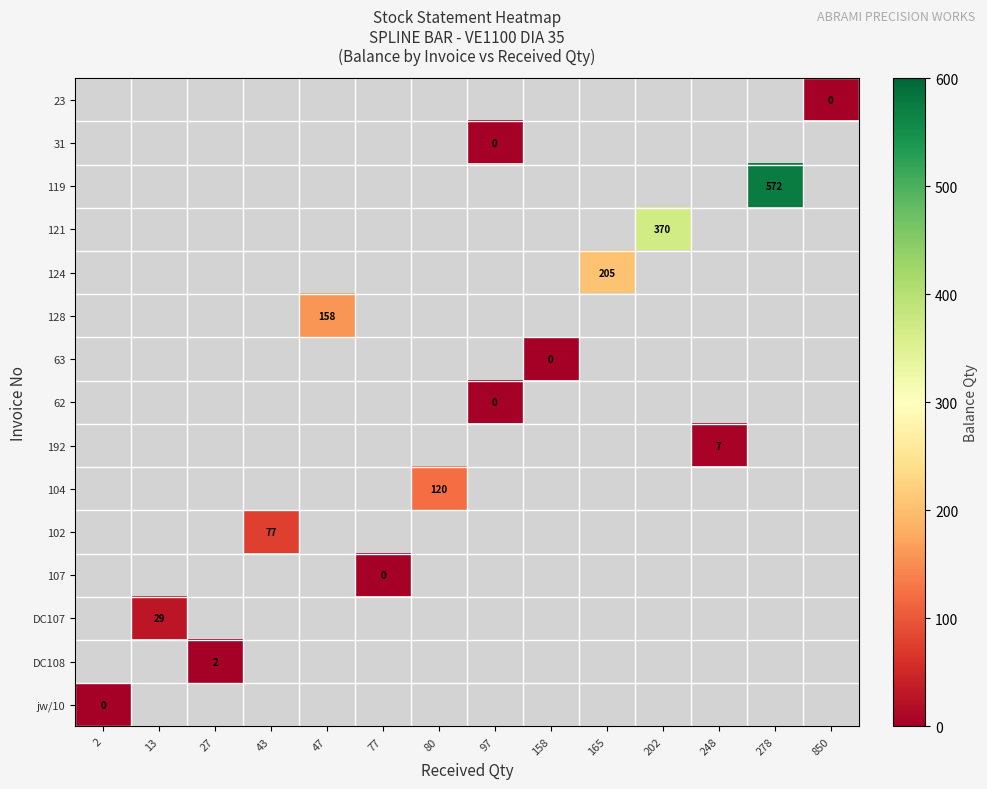

The value of 124 at 13 is -1. True or false?

False